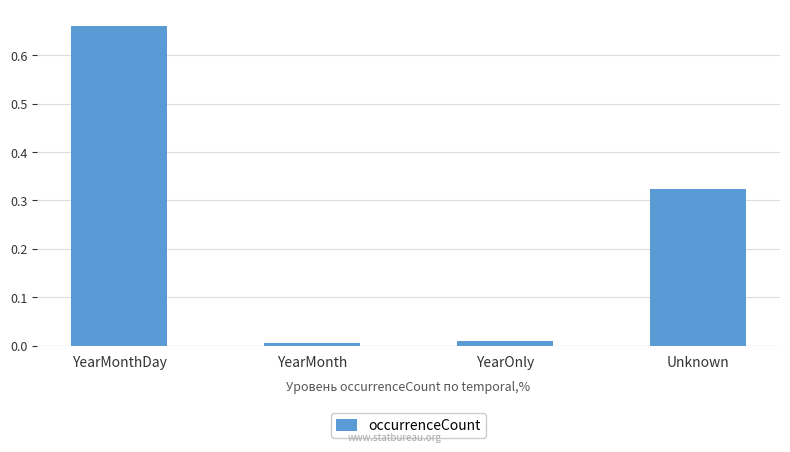

Is it true that the value at YearMonthDay is 0.4?

False